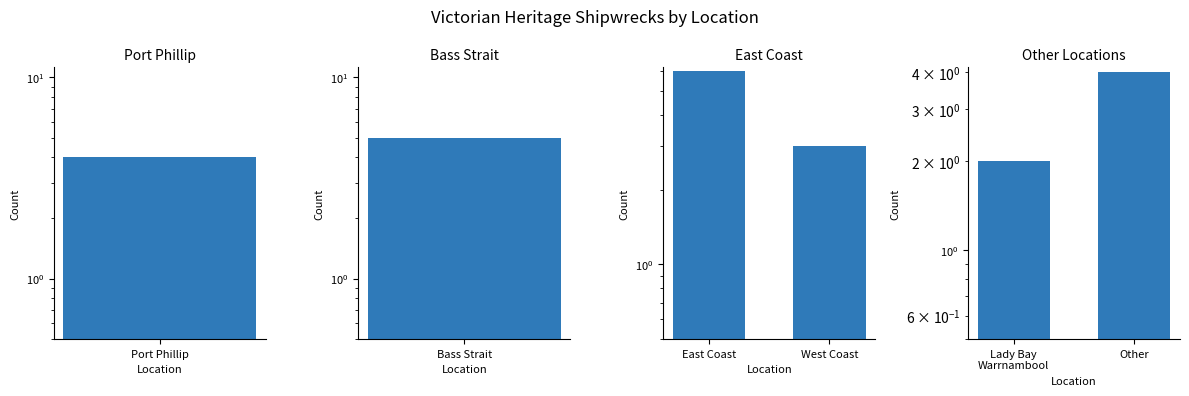

Is the value of Other Locations at Port Phillip greater than the value of East Coast at 1?

No